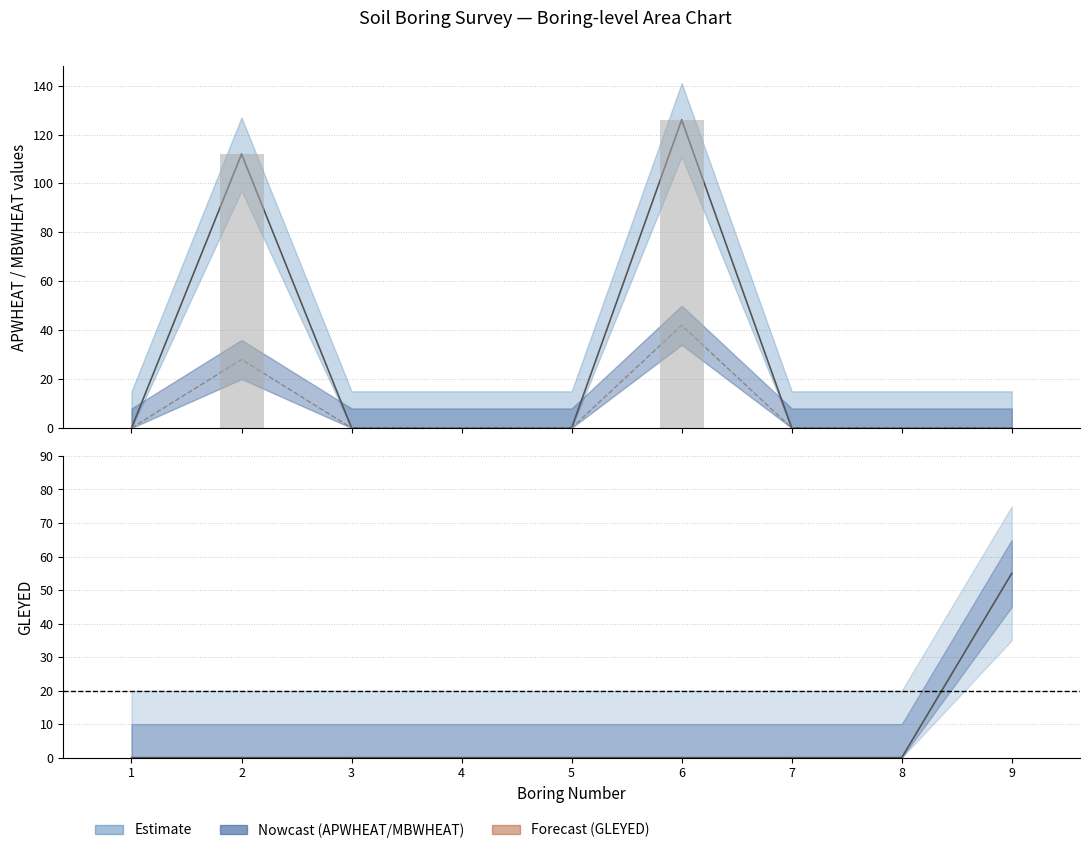

The MBWHEAT series shows 0 at 5. True or false?

True